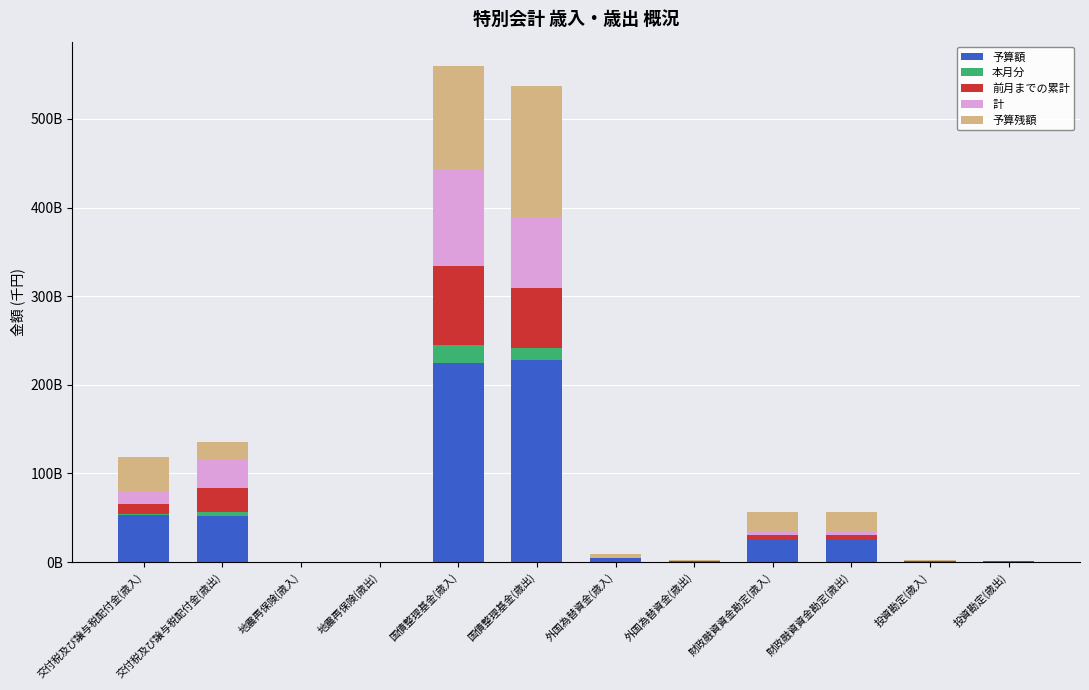

What are all the series names shown in the legend?

予算額, 本月分, 前月までの累計, 計, 予算残額